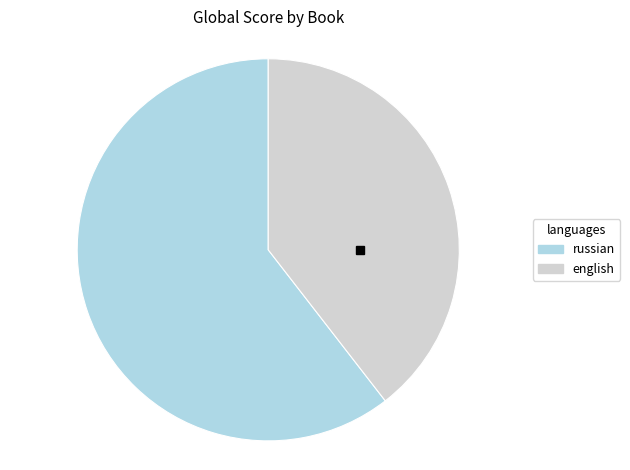

How many slices are in this pie chart?

2